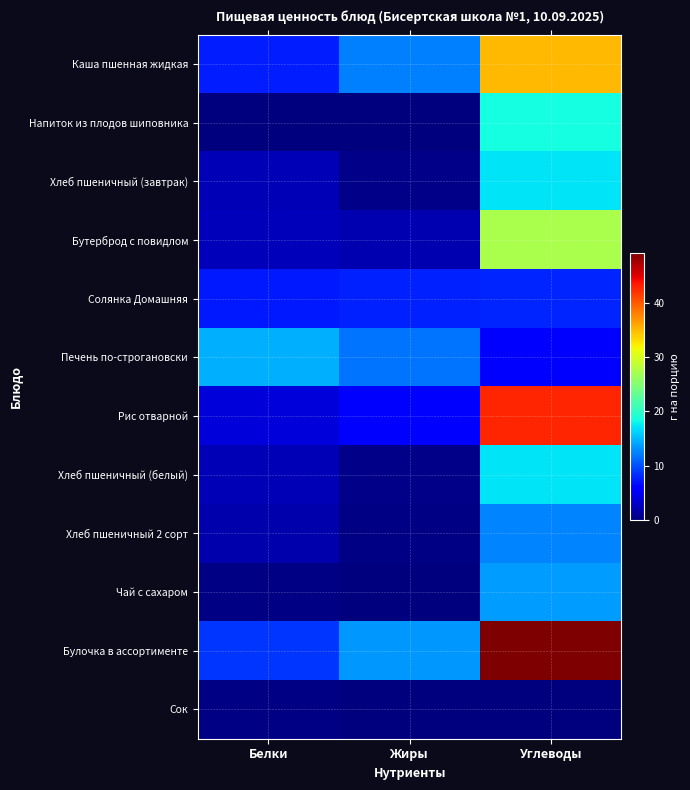

List the series in order of their peak value, lowest first.

Сок, Солянка Домашняя, Хлеб пшеничный 2 сорт, Чай с сахаром, Печень по-строгановски, Хлеб пшеничный (завтрак), Хлеб пшеничный (белый), Напиток из плодов шиповника, Бутерброд с повидлом, Каша пшенная жидкая, Рис отварной, Булочка в ассортименте